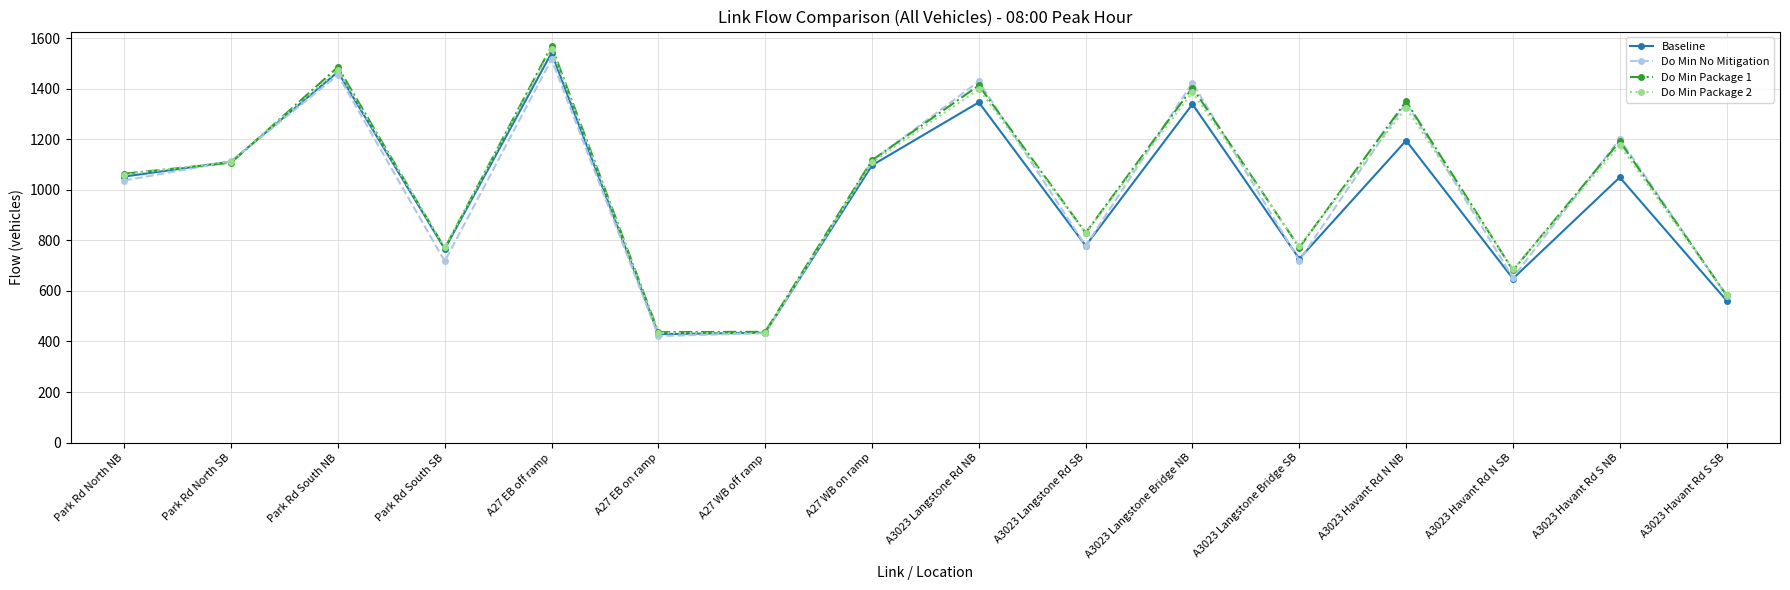

How many lines are shown in the chart?

4